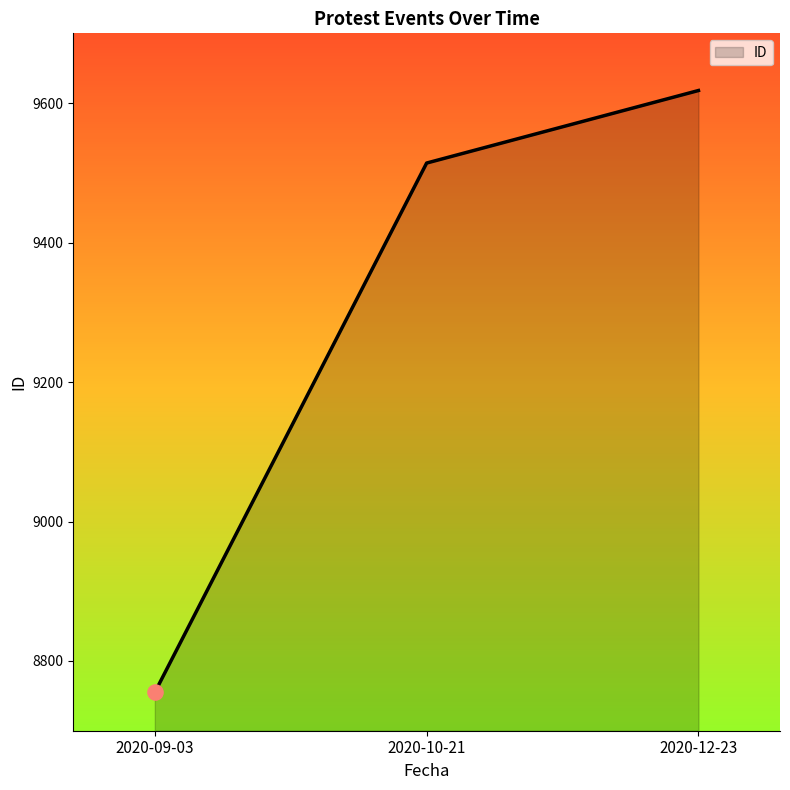

Approximately how many times larger is the value at 2020-10-21 compared to 2020-09-03?

1.1